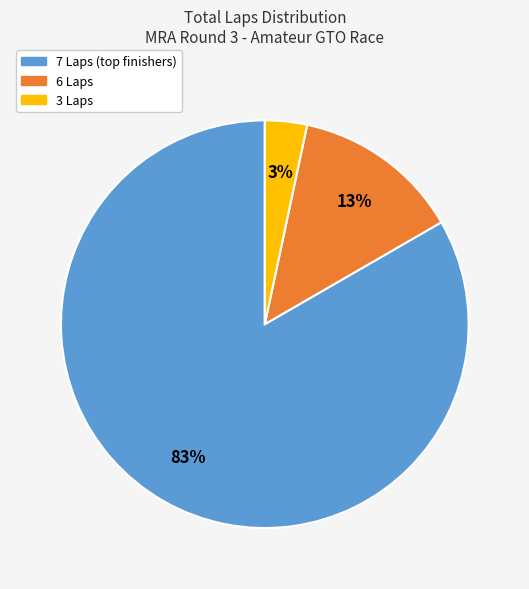

The 6 Laps slice represents 13% of the pie. True or false?

True